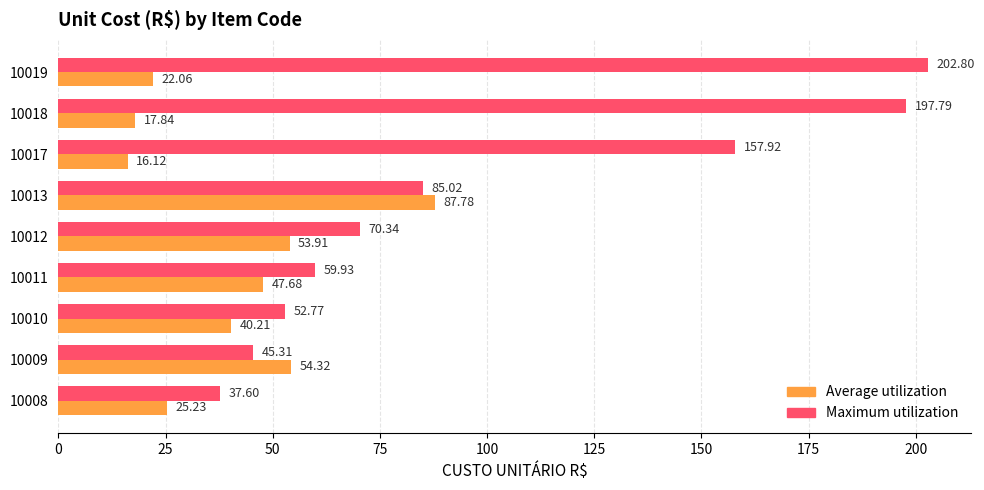

Which series changed the most between 10008 and 10011?

Average utilization